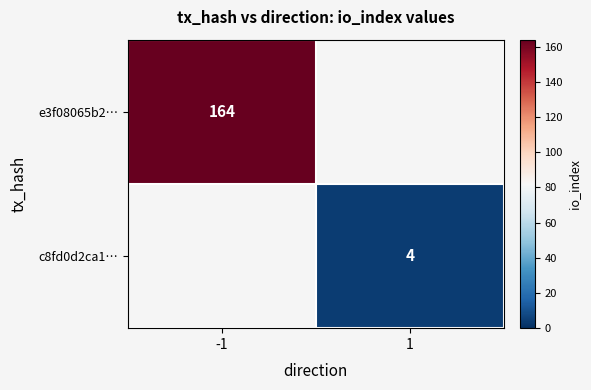

The c8fd0d2ca1… series shows 6 at 1. True or false?

False